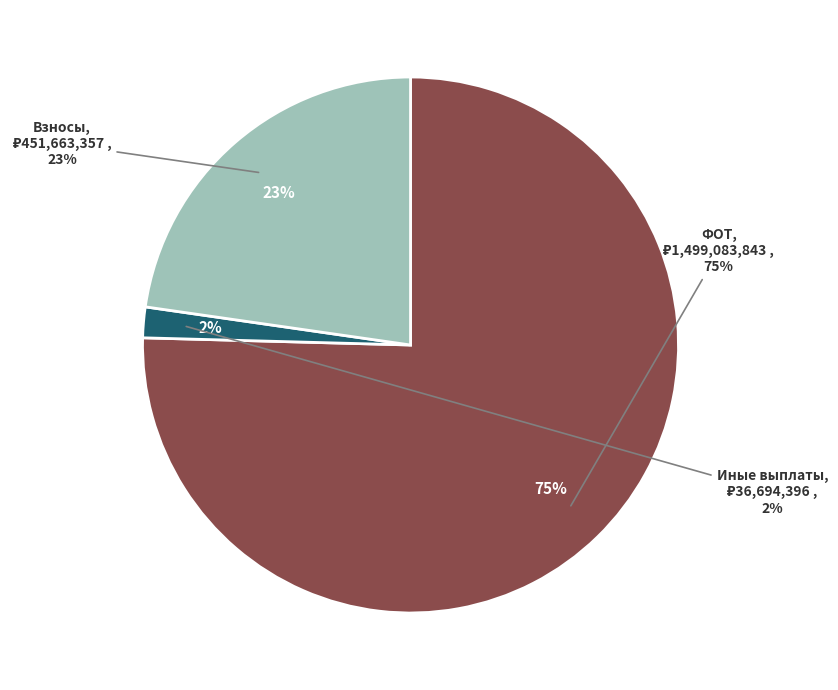

What is the largest slice in the pie chart?

фонд оплаты труда